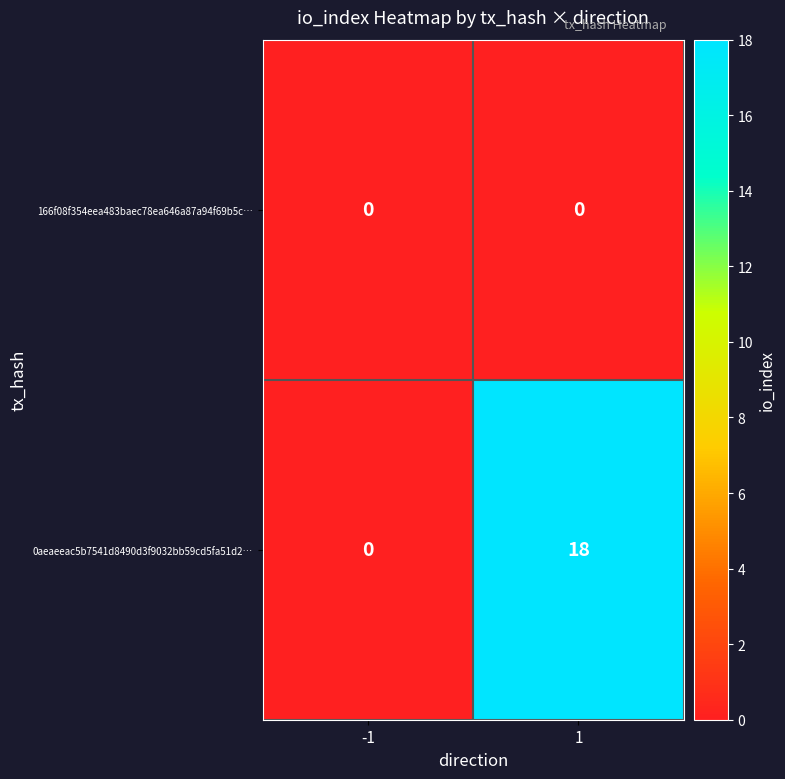

Is the value of 166f08f354eea483baec78ea646a87a94f69b5c… at 1 greater than the value of 0aeaeeac5b7541d8490d3f9032bb59cd5fa51d2… at 1?

No